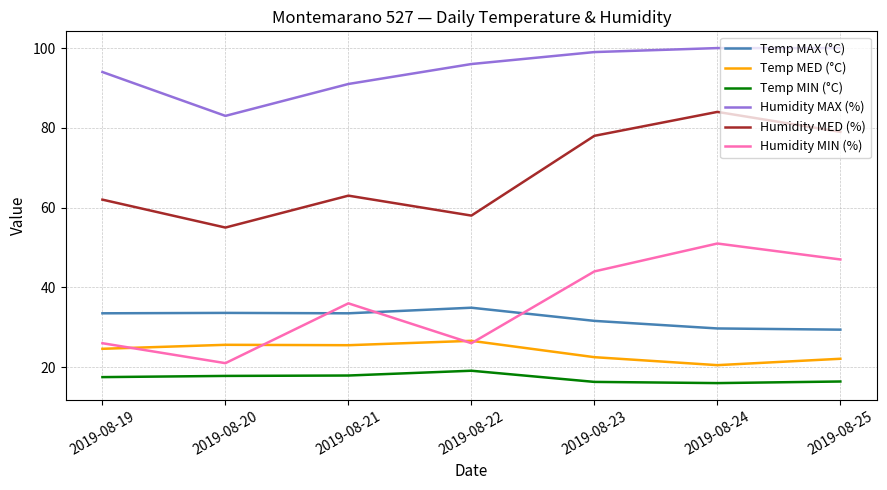

What is the minimum value for Humidity MAX (%)?

83.0